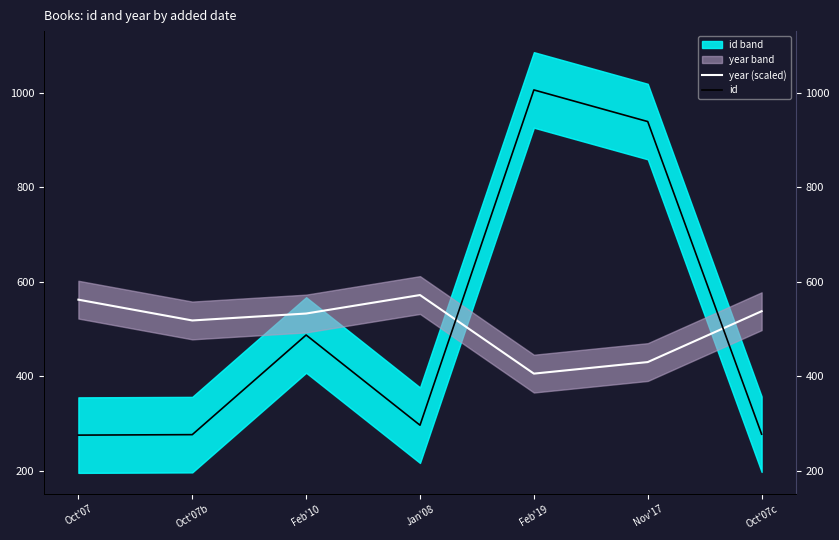

What is the value of the id point at the 5th from the left?

1006.0